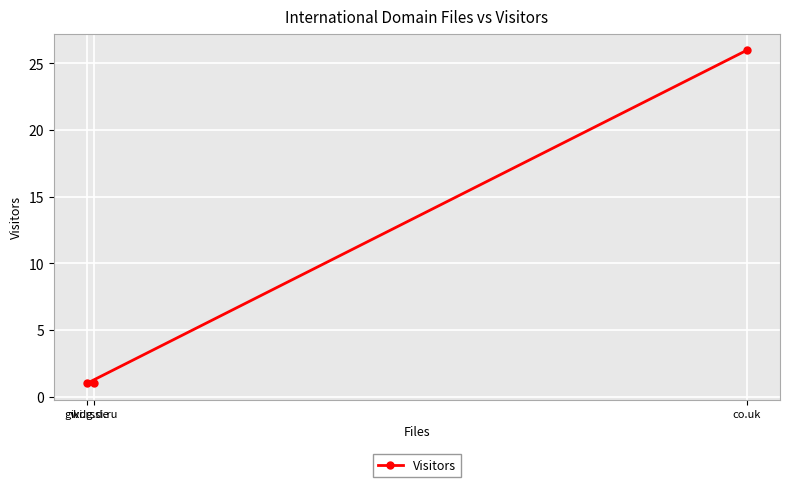

How many data points are above 1?

1